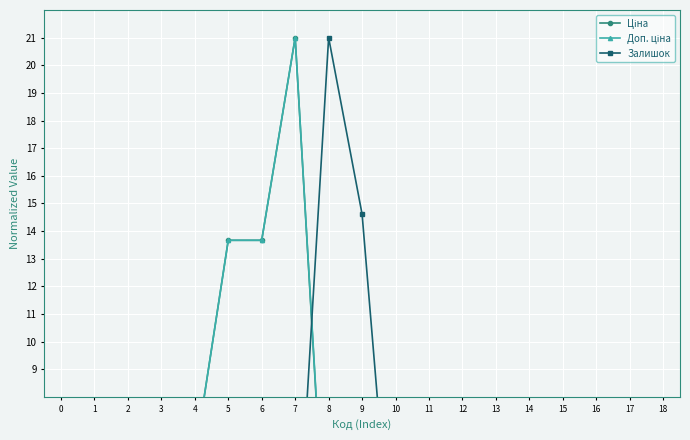

Which series has the widest spread of values?

Залишок